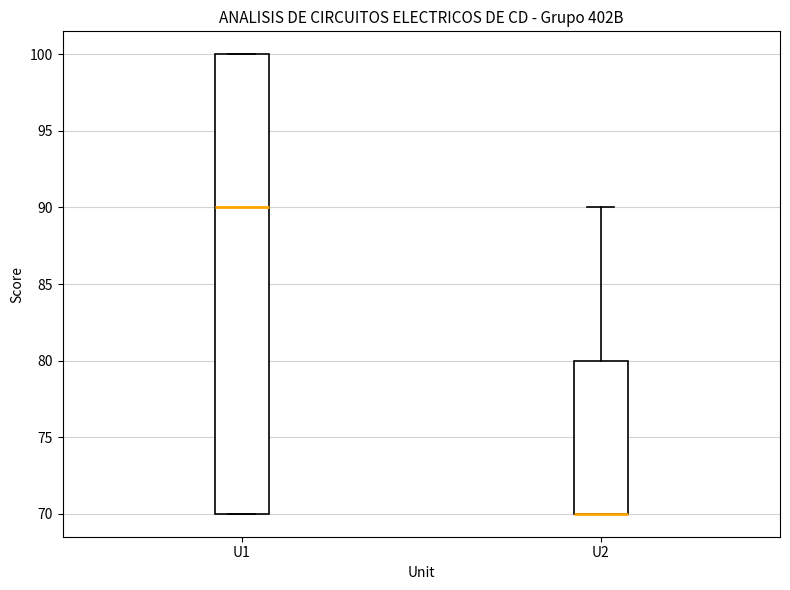

Where does the median line of the box for U1 sit on the y-axis? The values are not printed on the chart, so give them approximately, as read against the axis.

90